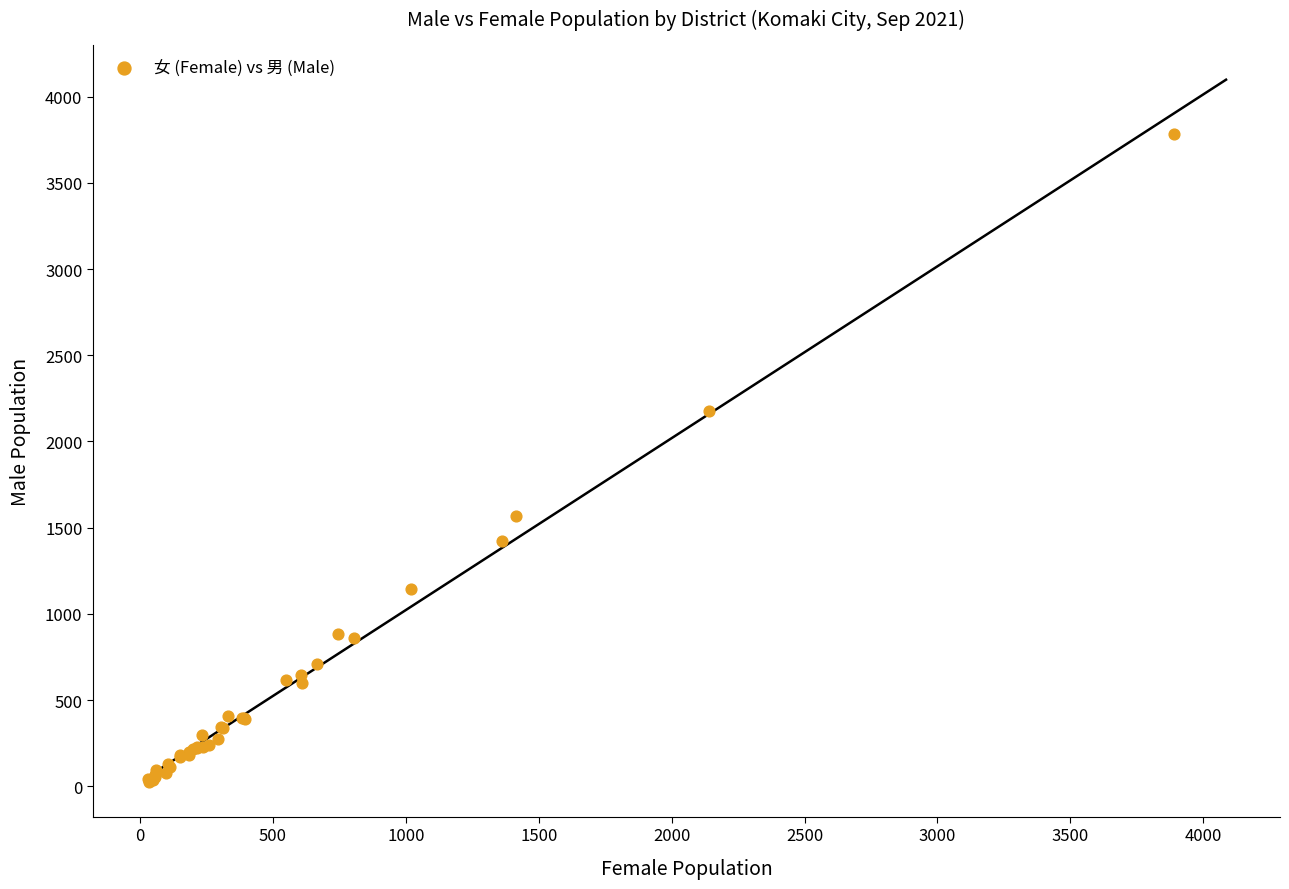

What Y value in the scatter plot is closest to 1904?

2177